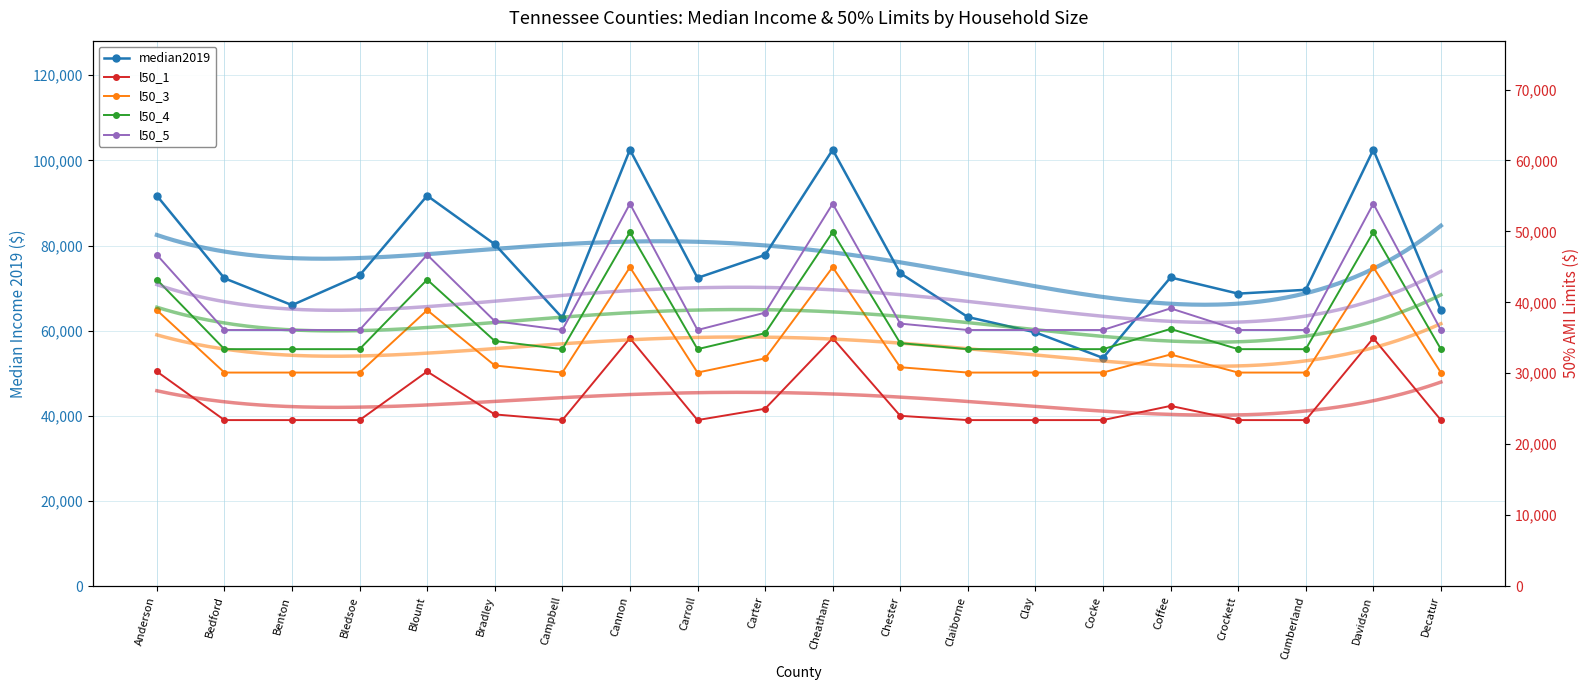

What position from the right is Anderson?

20